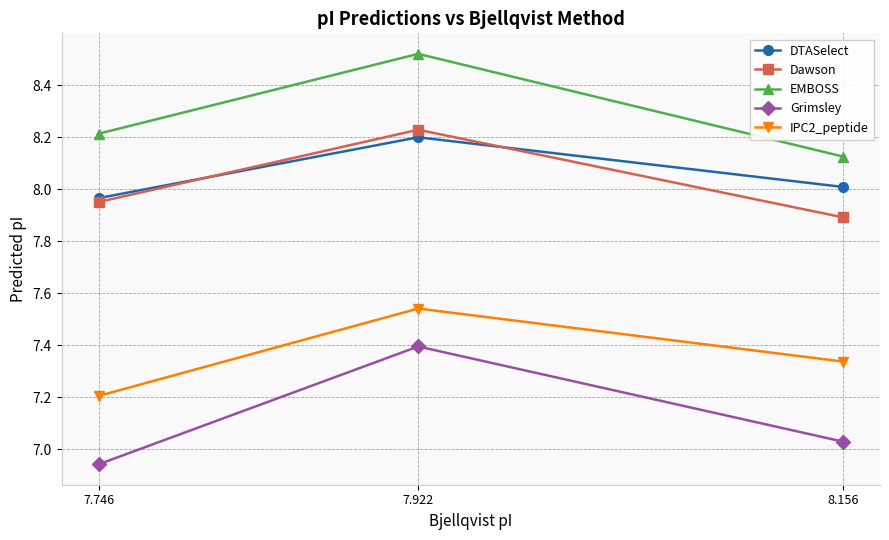

What is the spread (max minus min) of values at 7.922?

1.1